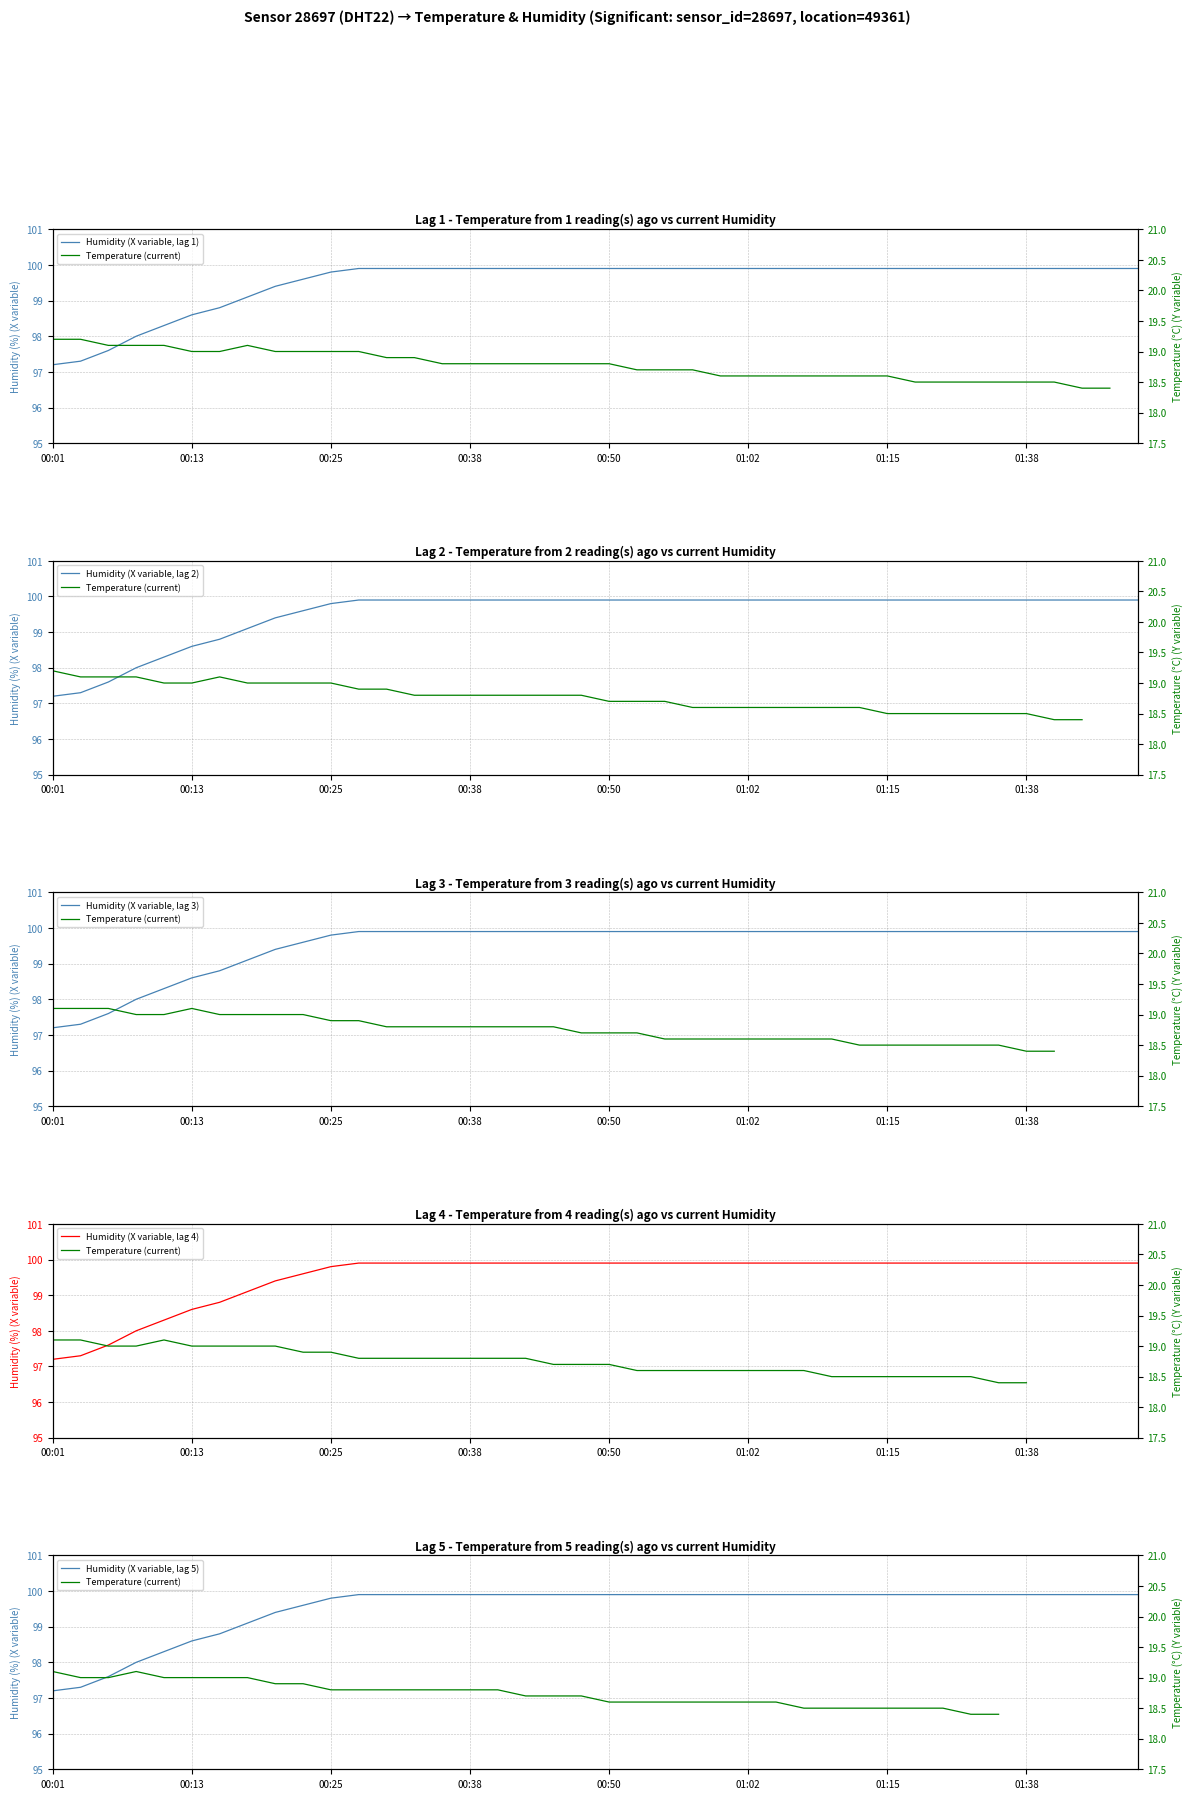

The value of Humidity (X variable, lag 5) at 8 is 99.4. True or false?

True